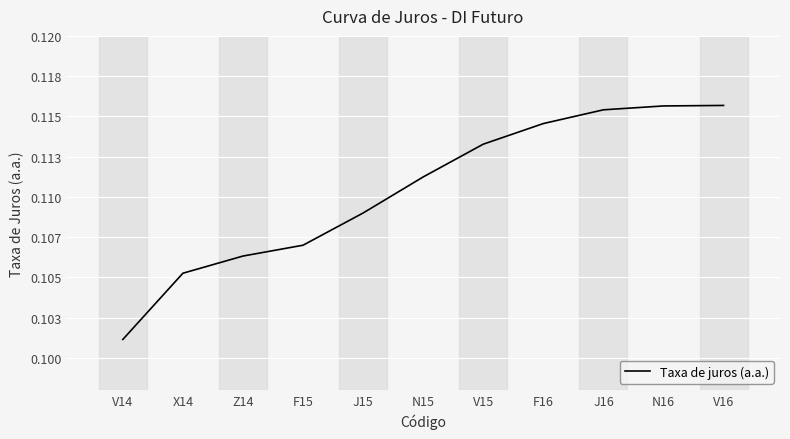

Which label corresponds to the smallest value in the chart?

V14